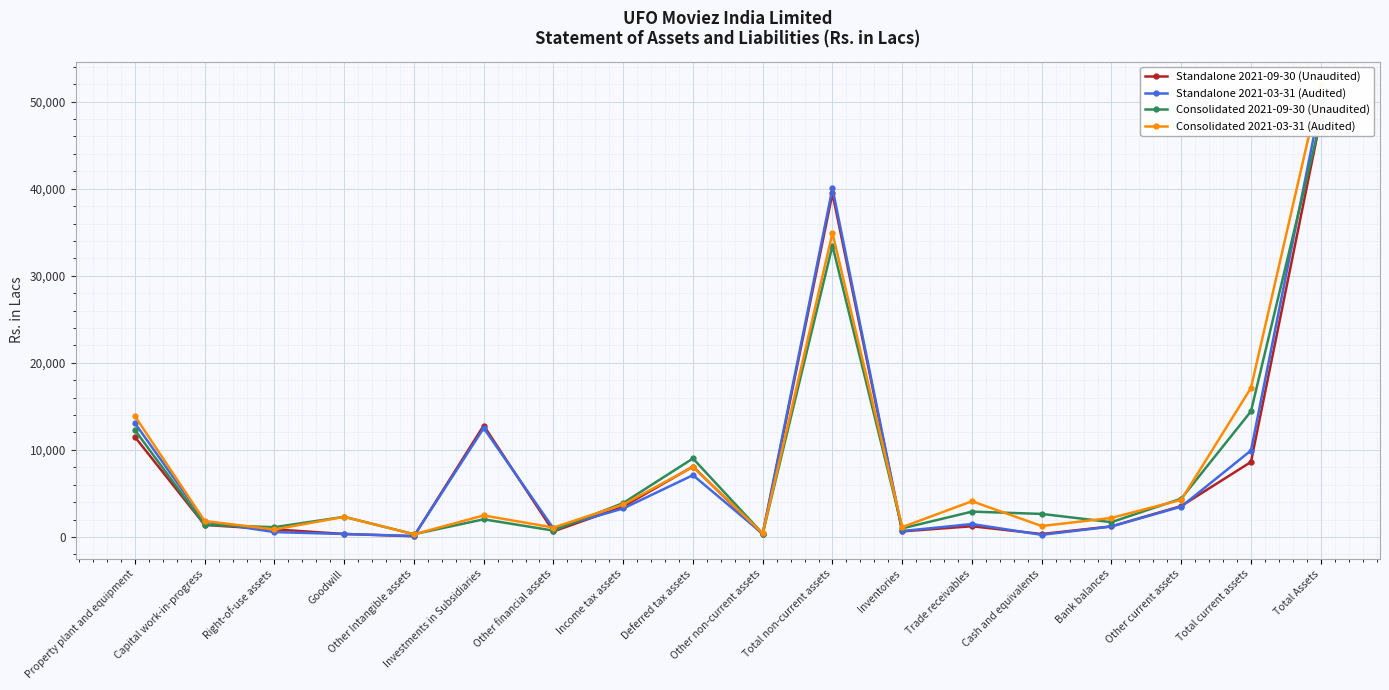

What is the difference between the highest and lowest values at Capital work-in-progress?

447.1